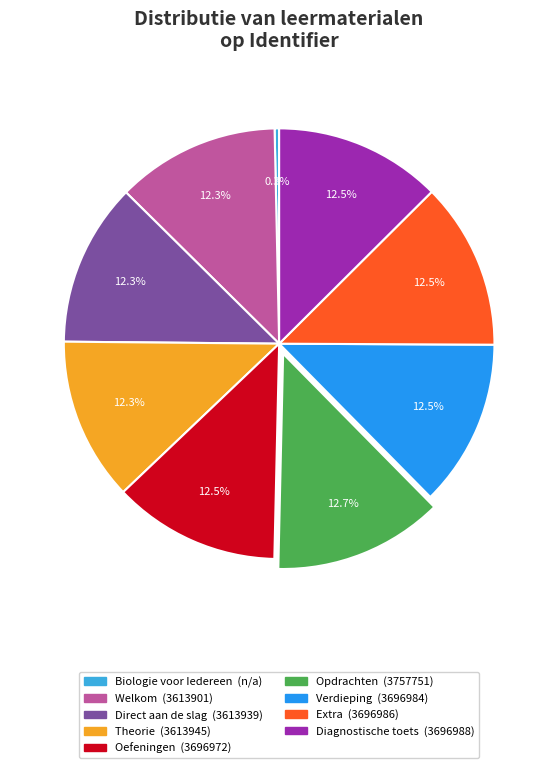

To the nearest percent, what percentage of the pie is Verdieping?

13%